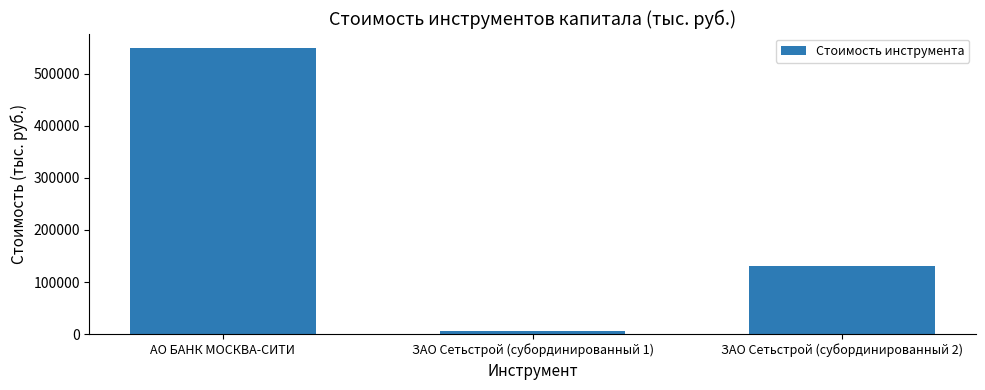

What is the sum of the values at ЗАО Сетьстрой (субординированный 2) and ЗАО Сетьстрой (субординированный 1)?

135000